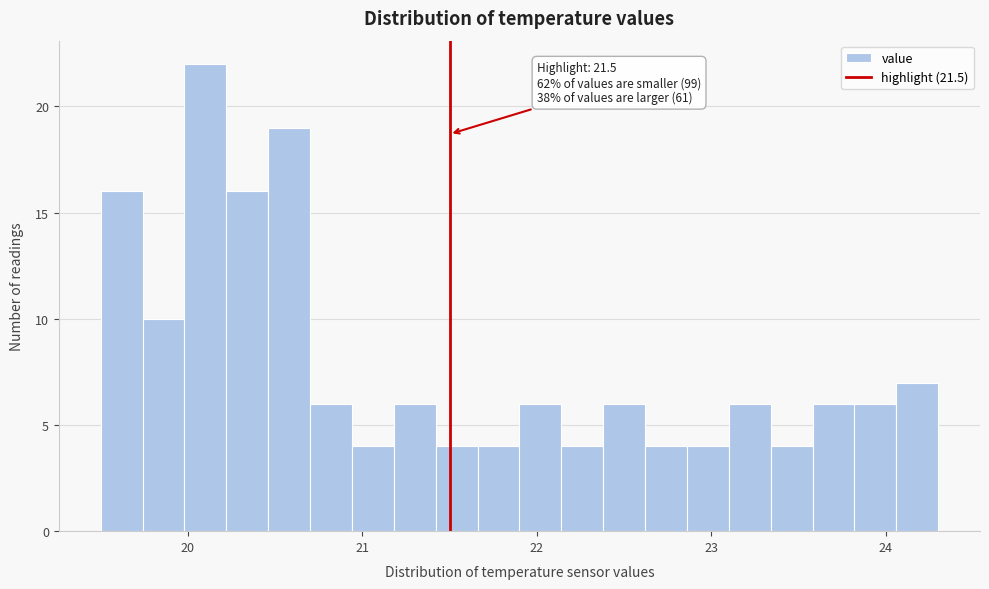

Around what value on the x-axis is the tallest bar? Give the approximate position of its centre, as read against the axis.

20.1